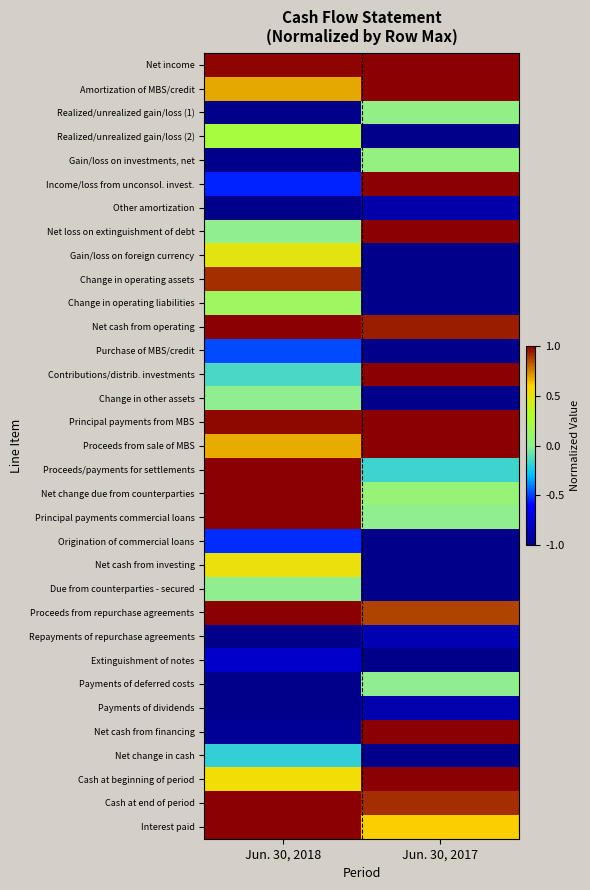

What is the spread (max minus min) of values at Jun. 30, 2017?

2.0